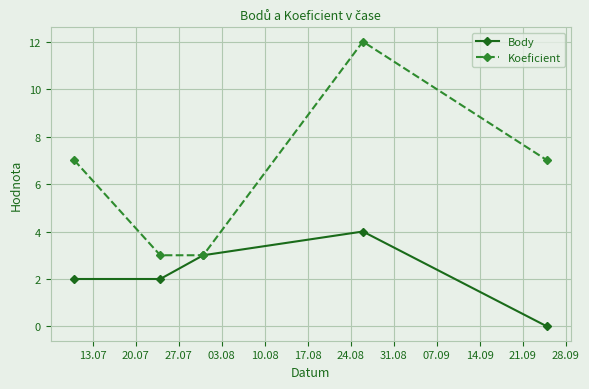

Reading left to right, list all the values displayed in this chart.

Body: 2	2	3	4	0
Koeficient: 7	3	3	12	7